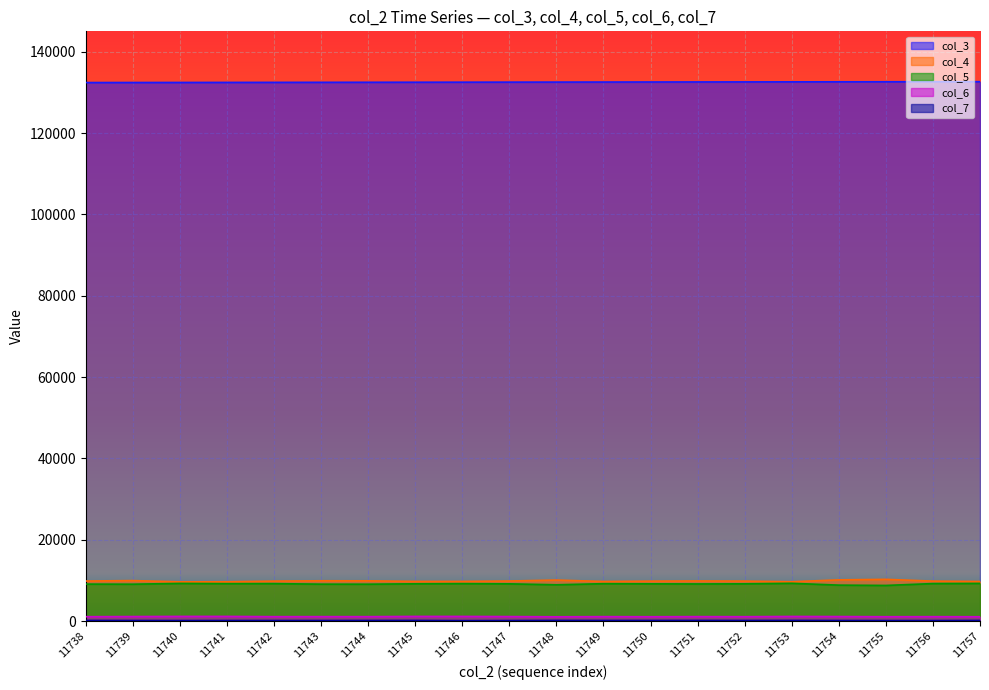

True or false: col_4 and col_7 cross at least once.

False